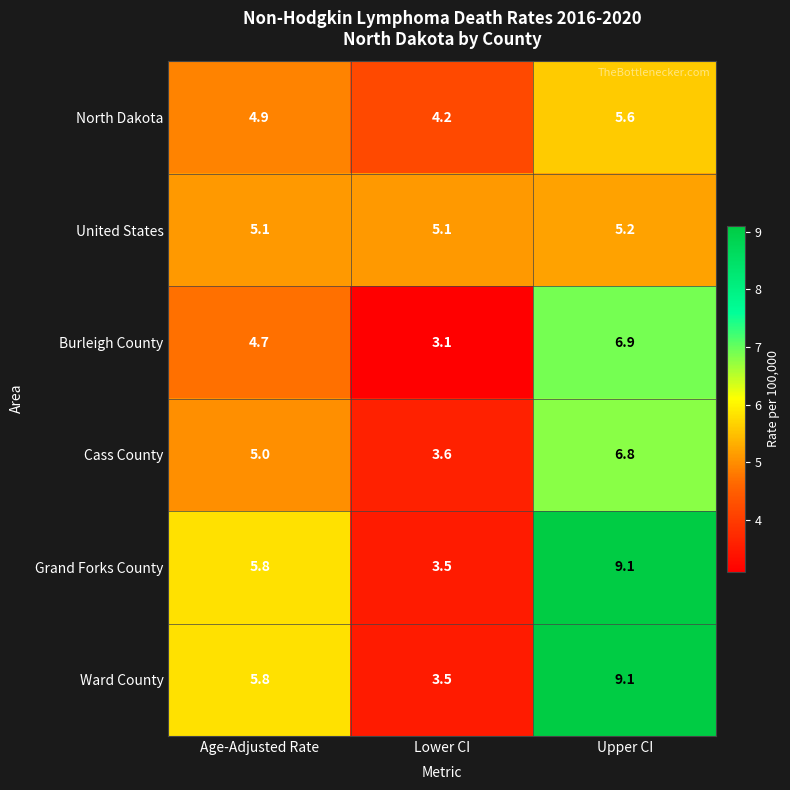

What is the spread (max minus min) of values at Lower CI?

2.0